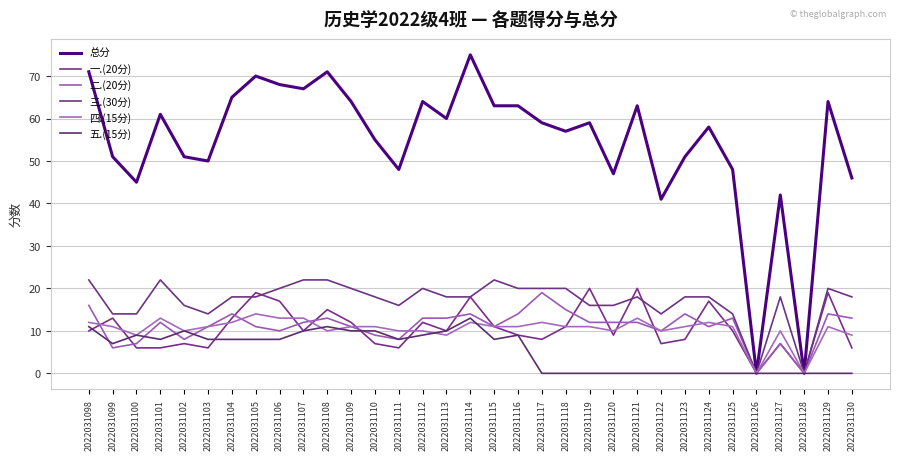

Does the chart display data point markers on the line(s)?

No